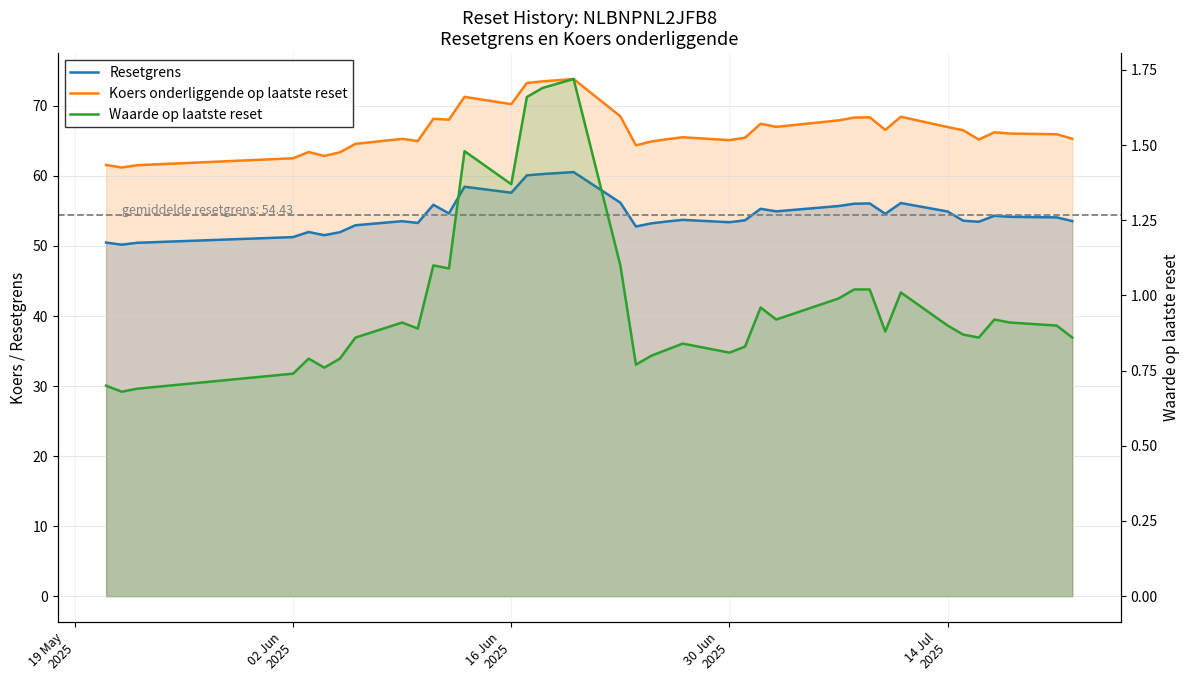

List the series in order of their peak value, highest first.

Koers onderliggende op laatste reset, Resetgrens, Waarde op laatste reset